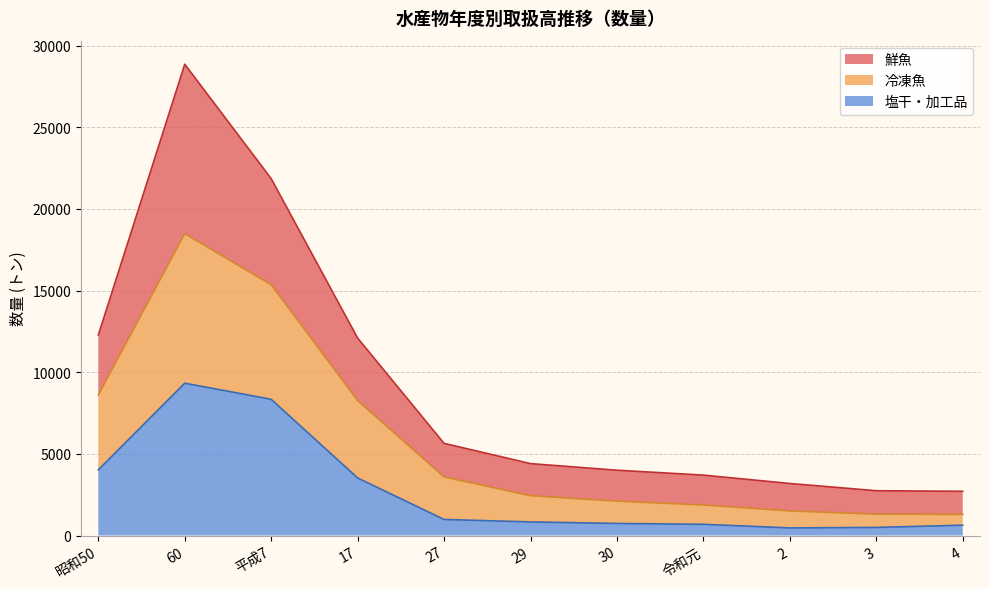

The value of 塩干・加工品 at 4 is 632. True or false?

True